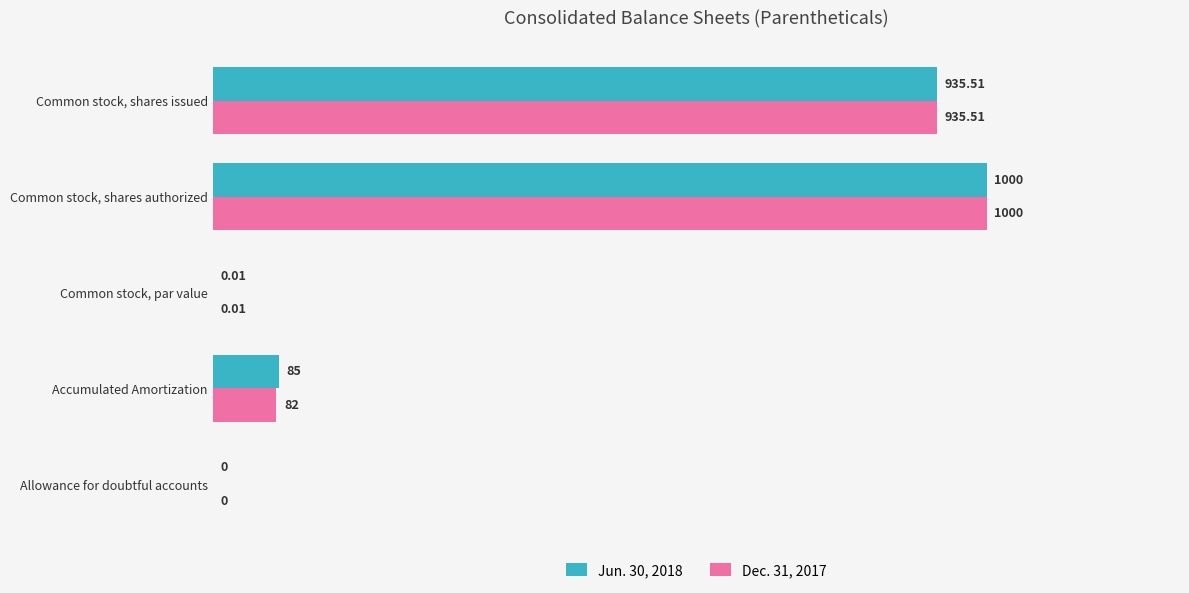

Which series changed the most between Accumulated Amortization and Common stock, shares issued?

Dec. 31, 2017